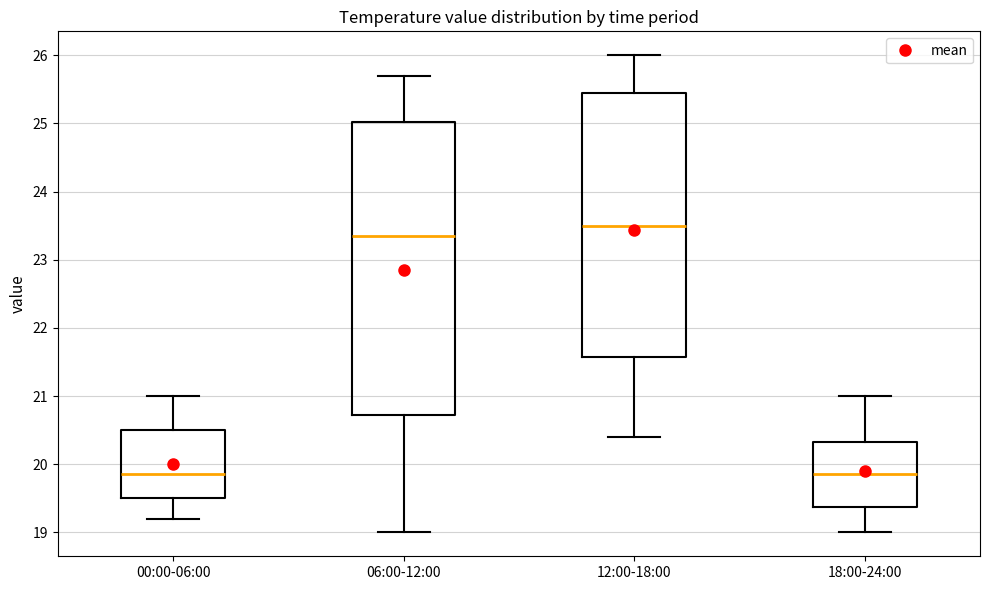

Reading left to right, transcribe this box plot: for each box, give where its median line is, the range the box spans, and where its two whiskers end, as read against the y-axis. The values are not printed on the chart, so give them approximately, as read against the axis.

00:00-06:00: median 19.9, box 19.5 to 20.5, whiskers 19.2 to 21.0
06:00-12:00: median 23.4, box 20.7 to 25.0, whiskers 19.0 to 25.7
12:00-18:00: median 23.5, box 21.6 to 25.5, whiskers 20.4 to 26.0
18:00-24:00: median 19.9, box 19.4 to 20.3, whiskers 19.0 to 21.0